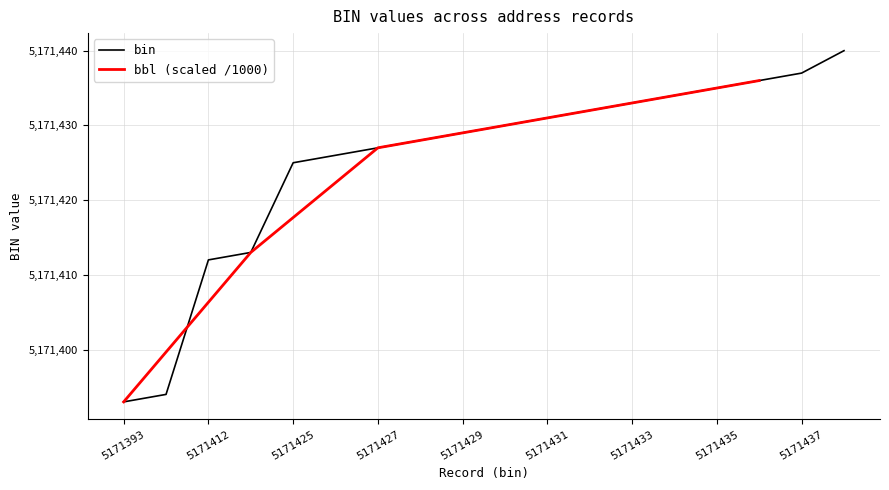

The chart shows a value of 5171433 at 5171433. True or false?

True